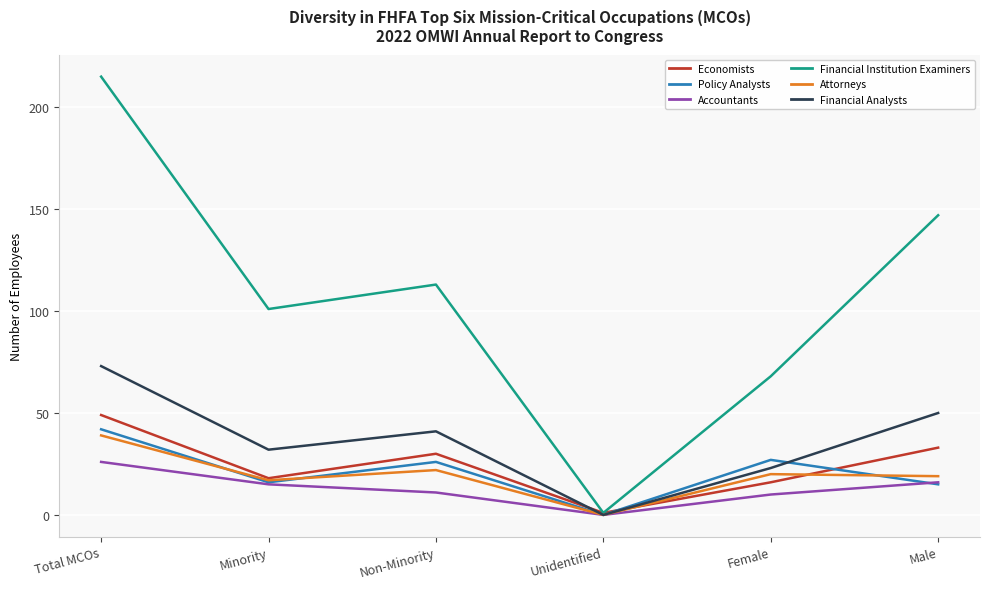

True or false: Economists has more than 2 interior local peaks.

False